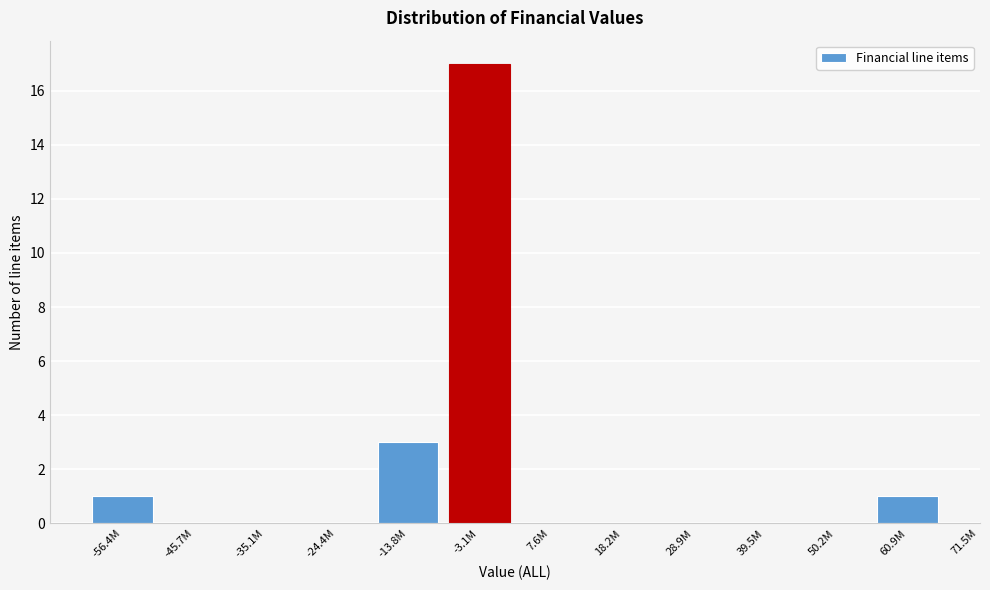

Reading right to left, list all the values displayed in this chart.

60.9M=1	50.2M=0	39.5M=0	28.9M=0	18.2M=0	7.6M=0	-3.1M=17	-13.8M=3	-24.4M=0	-35.1M=0	-45.7M=0	-56.4M=1